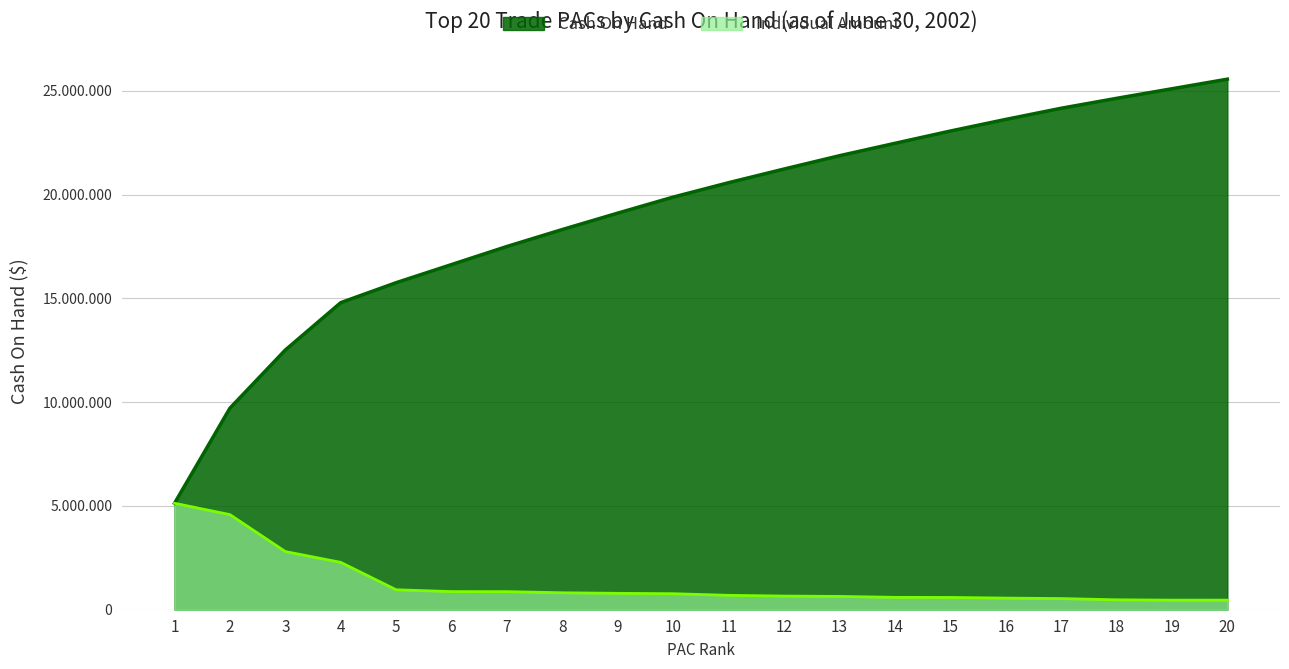

The value at 11 is 1060198.0. True or false?

False